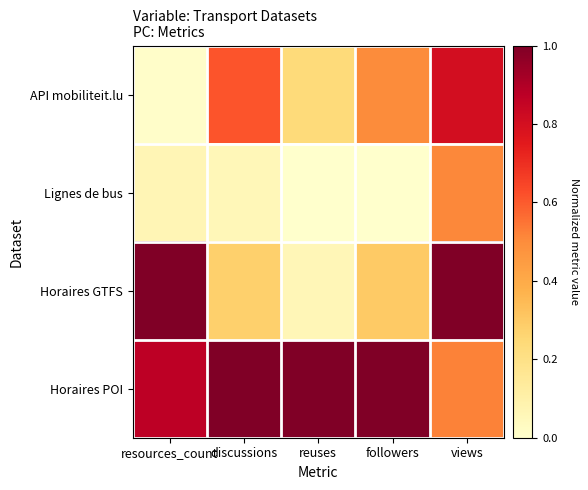

Reading left to right, list all the values displayed in this chart.

API mobiliteit.lu: resources_count=0.0	discussions=0.6	reuses=0.2	followers=0.5	views=0.8
Lignes de bus: resources_count=0.1	discussions=0.1	reuses=0.0	followers=0.0	views=0.5
Horaires GTFS: resources_count=1.0	discussions=0.3	reuses=0.1	followers=0.3	views=1.0
Horaires POI: resources_count=0.9	discussions=1.0	reuses=1.0	followers=1.0	views=0.5